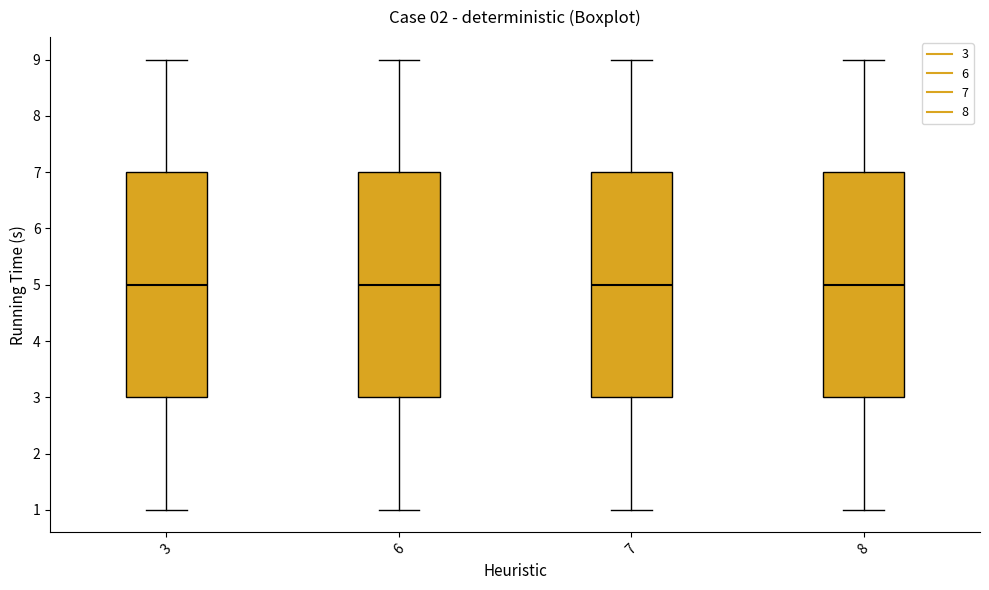

Reading left to right, transcribe this box plot: for each box, give where its median line is, the range the box spans, and where its two whiskers end, as read against the y-axis. The values are not printed on the chart, so give them approximately, as read against the axis.

3: median 5, box 3 to 7, whiskers 1 to 9
6: median 5, box 3 to 7, whiskers 1 to 9
7: median 5, box 3 to 7, whiskers 1 to 9
8: median 5, box 3 to 7, whiskers 1 to 9